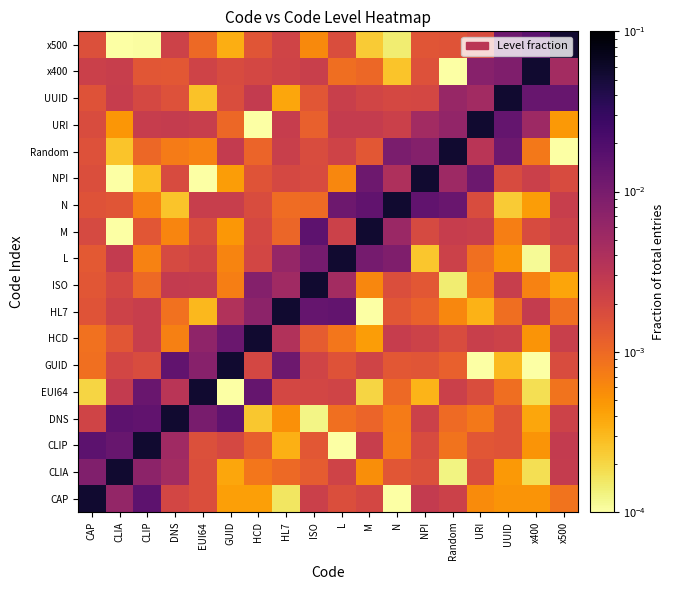

At N, list the series in order from largest to smallest.

N, Random, L, M, NPI, HCD, URI, UUID, ISO, CLIA, HL7, GUID, EUI64, DNS, CLIP, x400, x500, CAP